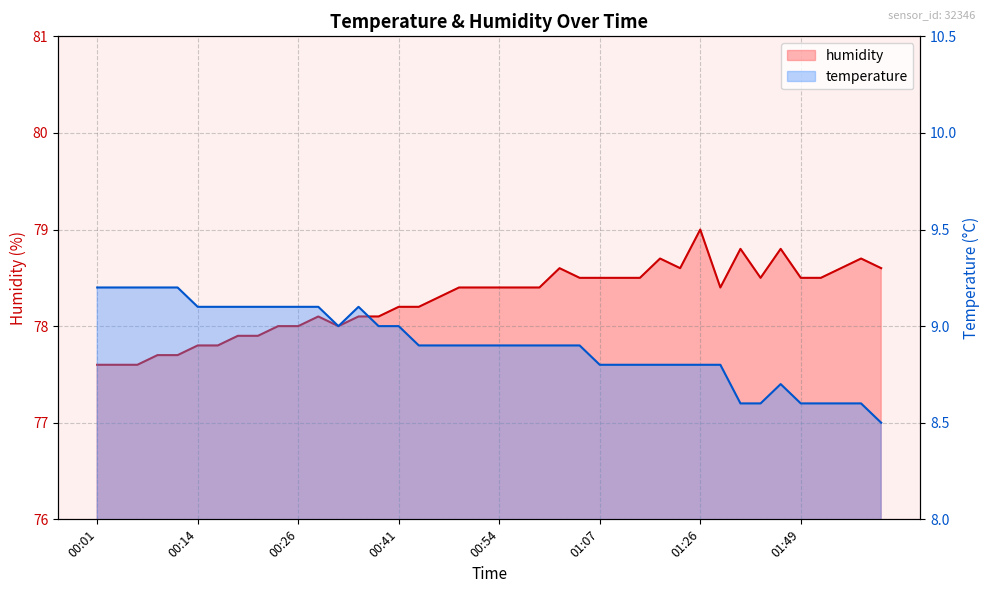

True or false: temperature has more than 2 interior local peaks.

False